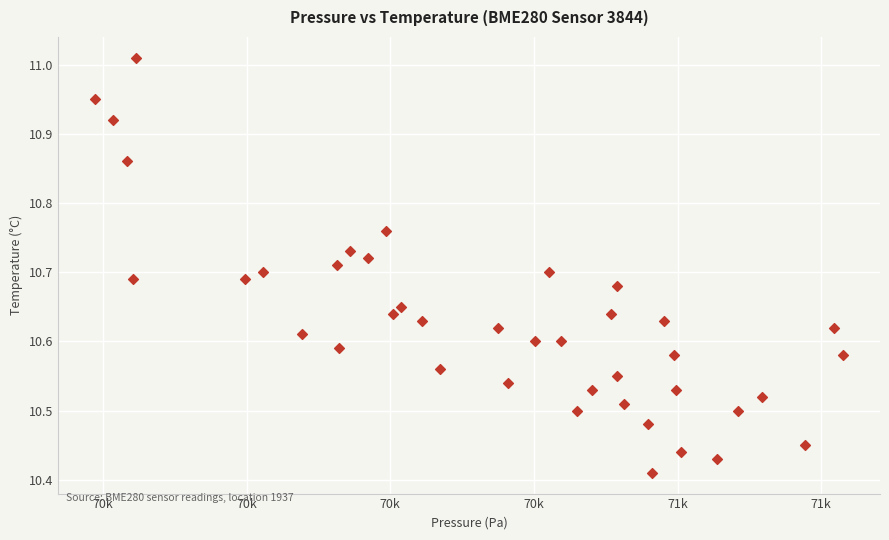

What is the range of X values (max minus min)?

1040.6